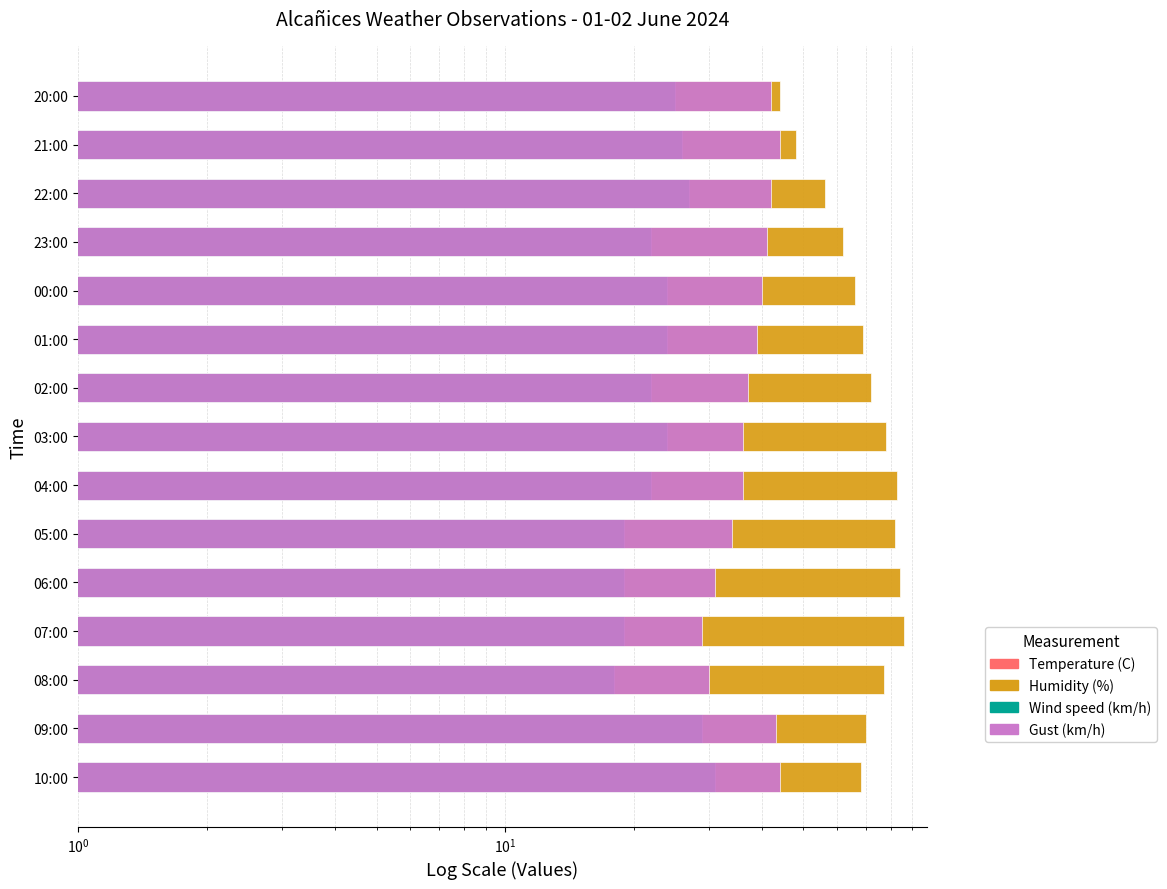

What are all the series names shown in the legend?

Temperature (C), Humidity (%), Wind speed (km/h), Gust (km/h)